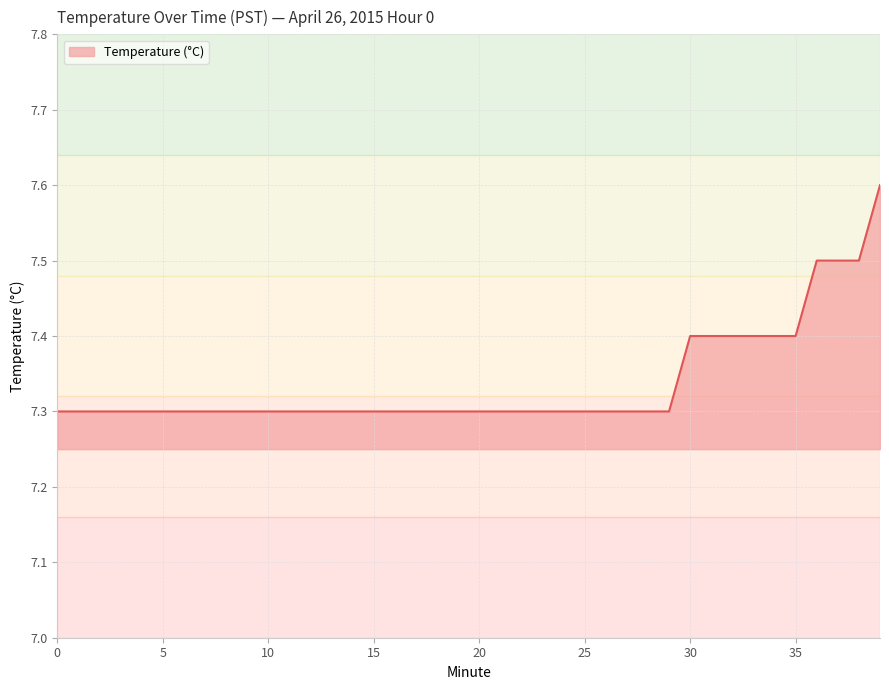

What is the smallest value displayed?

7.3